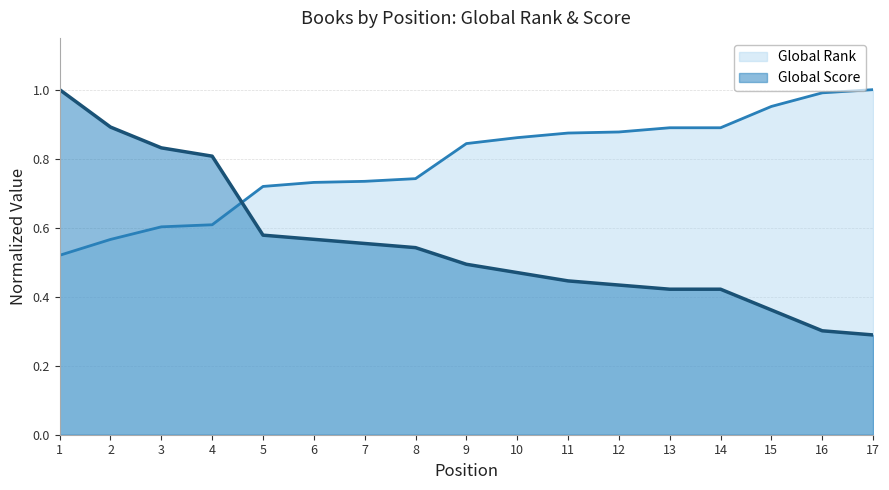

True or false: Global Rank has more than 0 points higher than both neighbors.

False